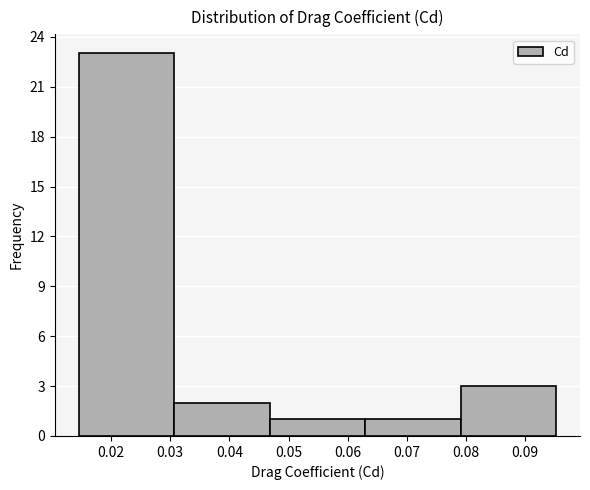

Which range on the x-axis has the tallest bar?

0.015 to 0.031